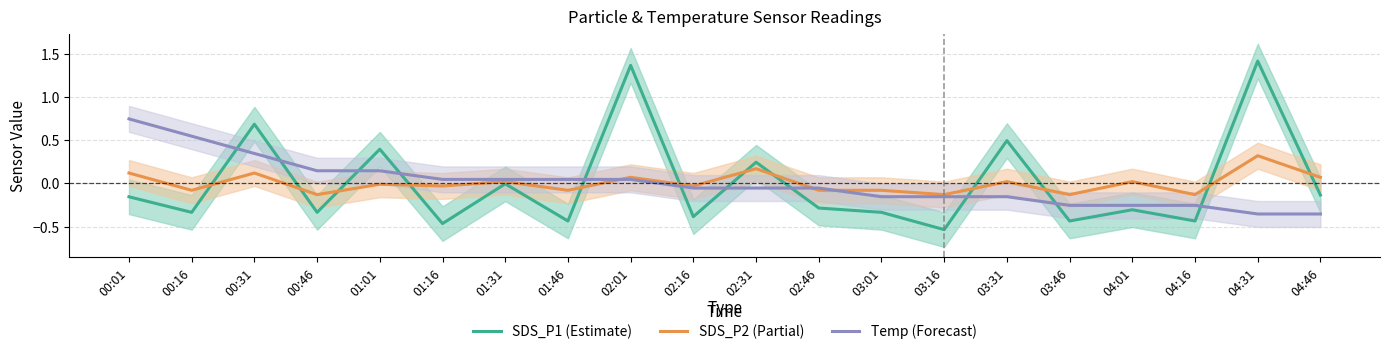

What is the total value across all series at 03:46?

-0.8